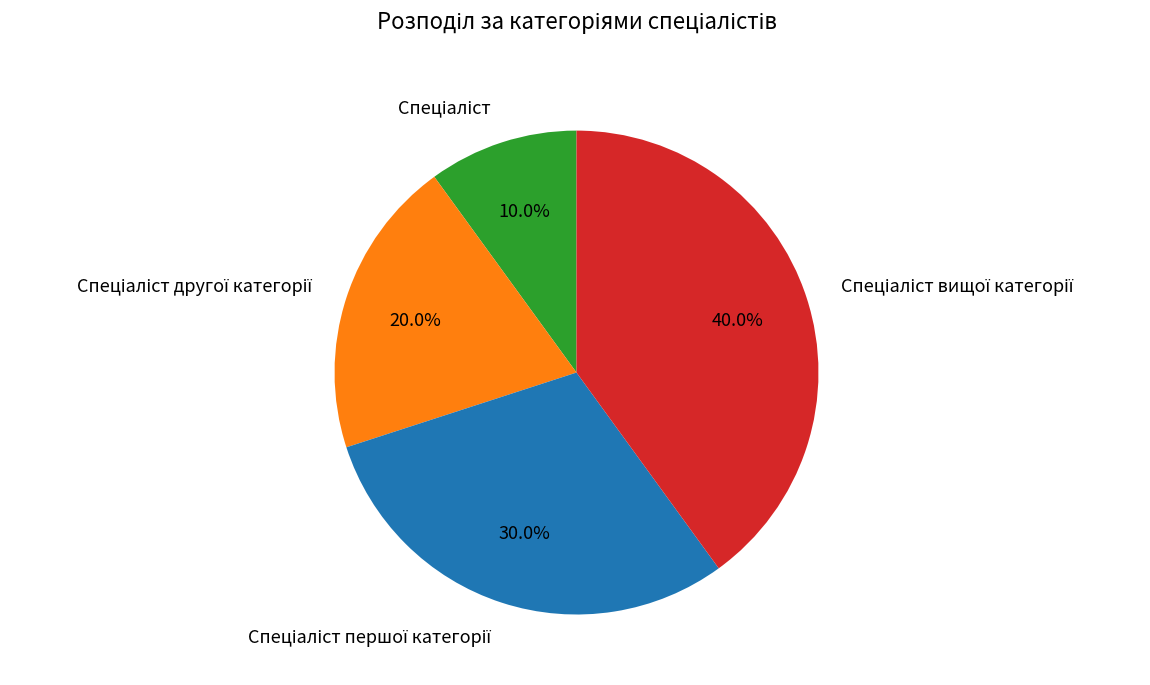

Does any single category account for the majority?

No